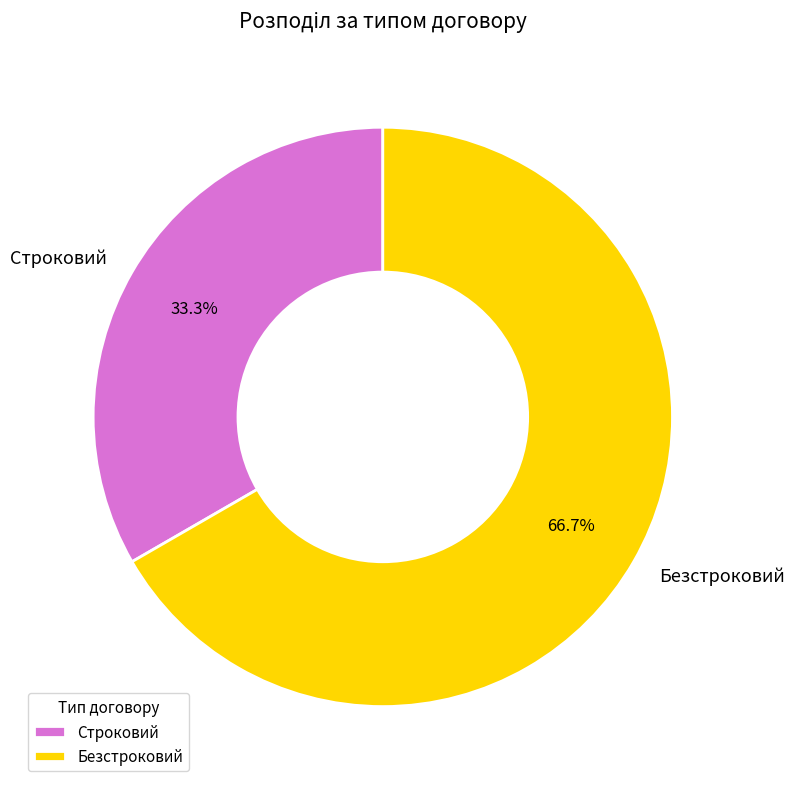

To the nearest percent, what portion does Строковий represent?

33%